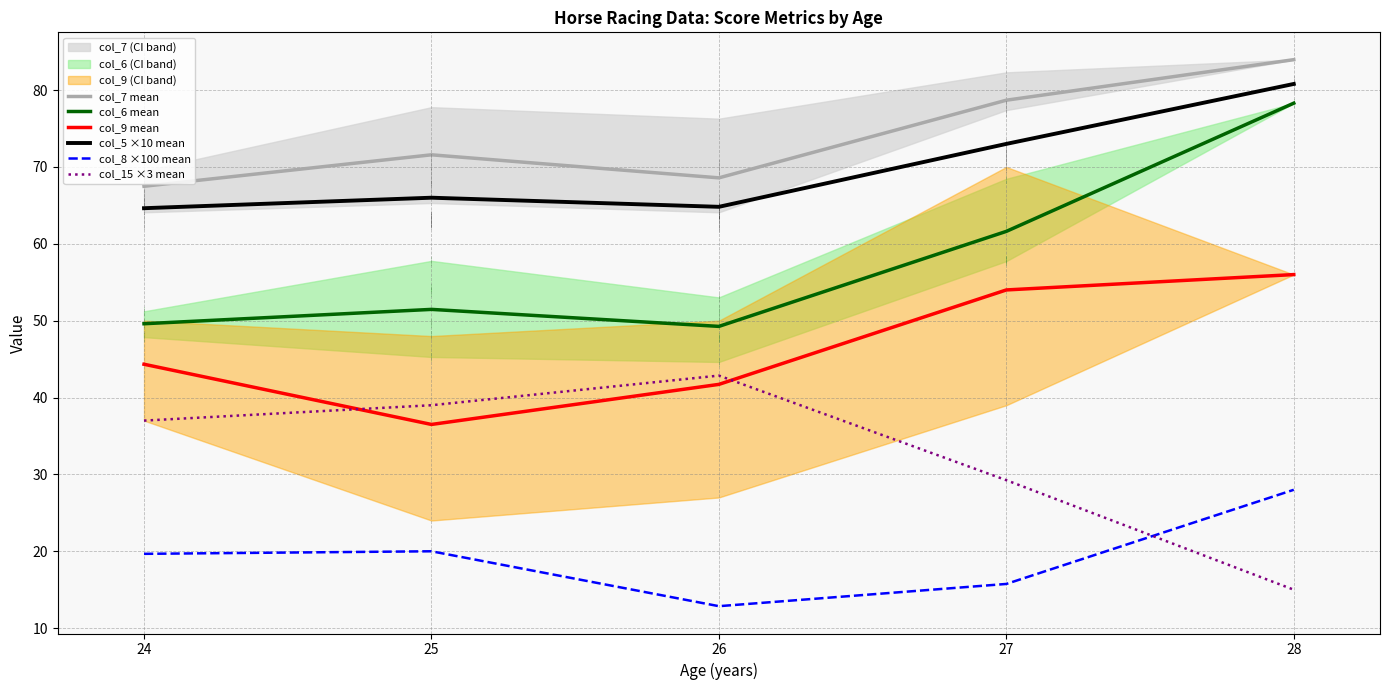

The col_7 mean series shows 31.0 at 24. True or false?

False